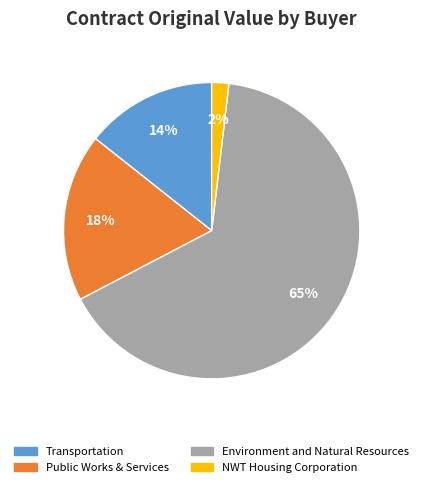

Does any single category account for the majority?

Yes